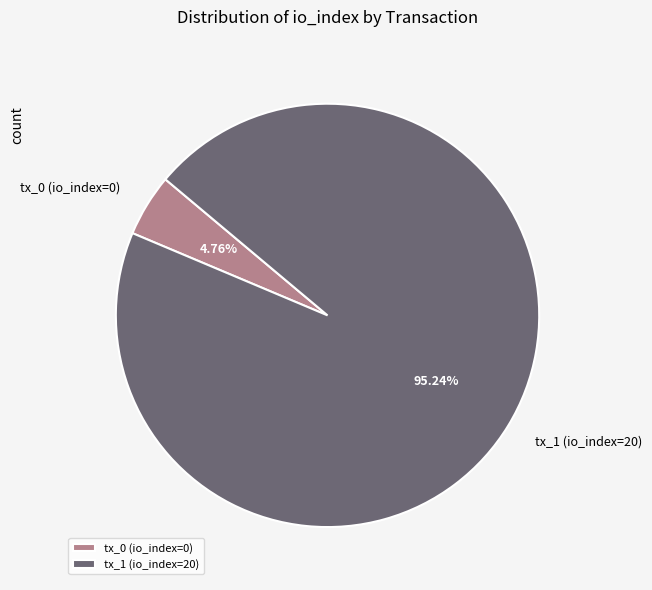

To the nearest percent, what is the difference between the tx_1 (io_index=20) and tx_0 (io_index=0) slice percentages?

90%